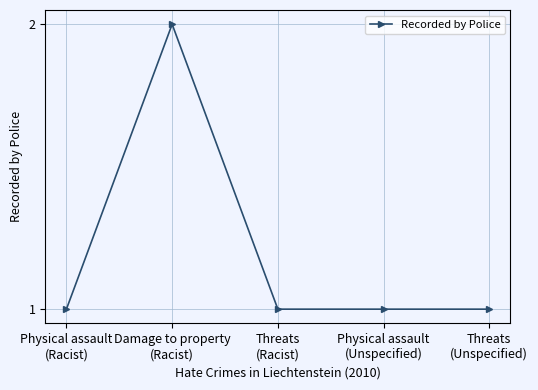

What is the change in value from Damage to property
(Racist) to Threats
(Racist)?

-1